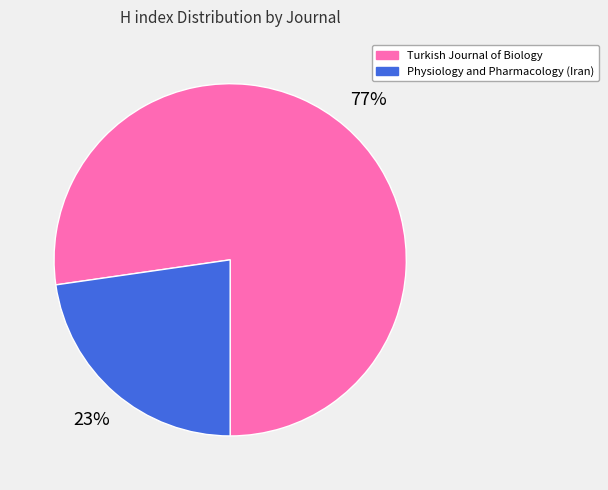

What is the largest slice in the pie chart?

Turkish Journal of Biology